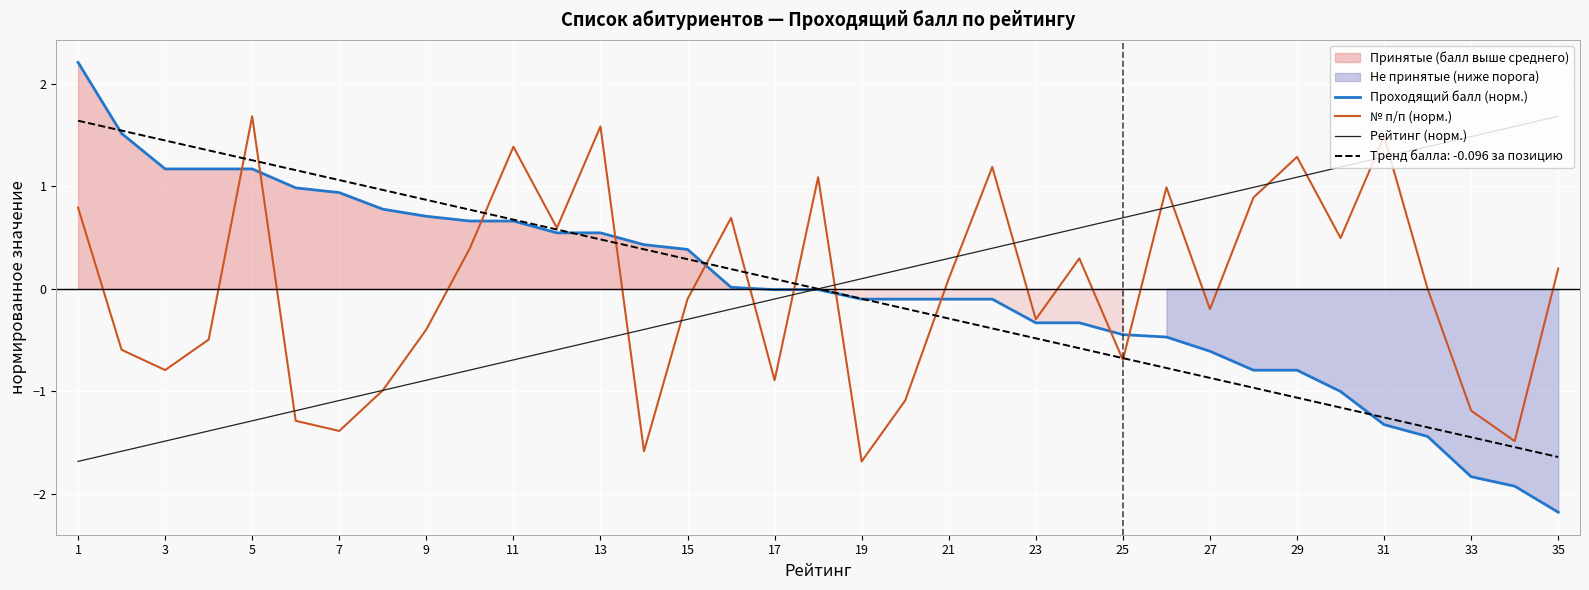

How many values in the Проходящий балл (норм.) series exceed 0?

16